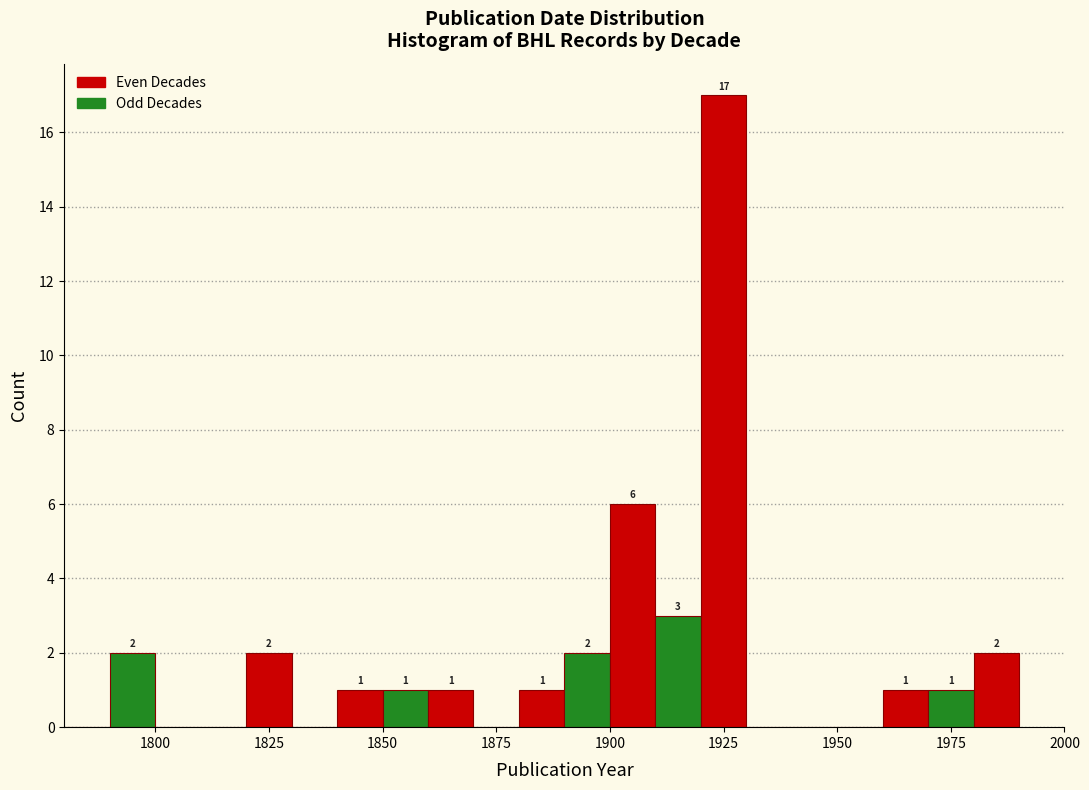

Around what value on the x-axis is the tallest bar? Give the approximate position of its centre, as read against the axis.

1925